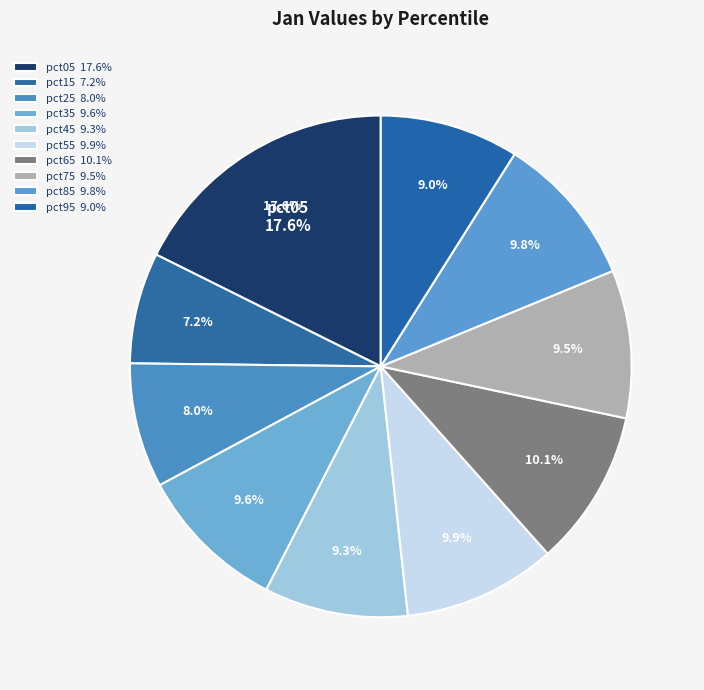

Combined, do pct25 and pct75 account for over 50%?

No